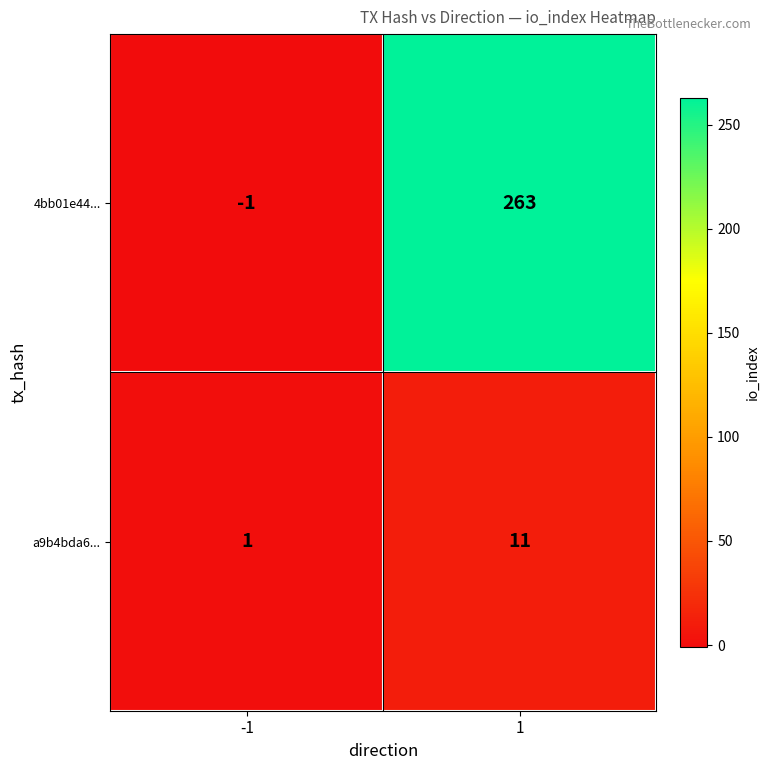

Which series has the widest spread of values?

4bb01e44...